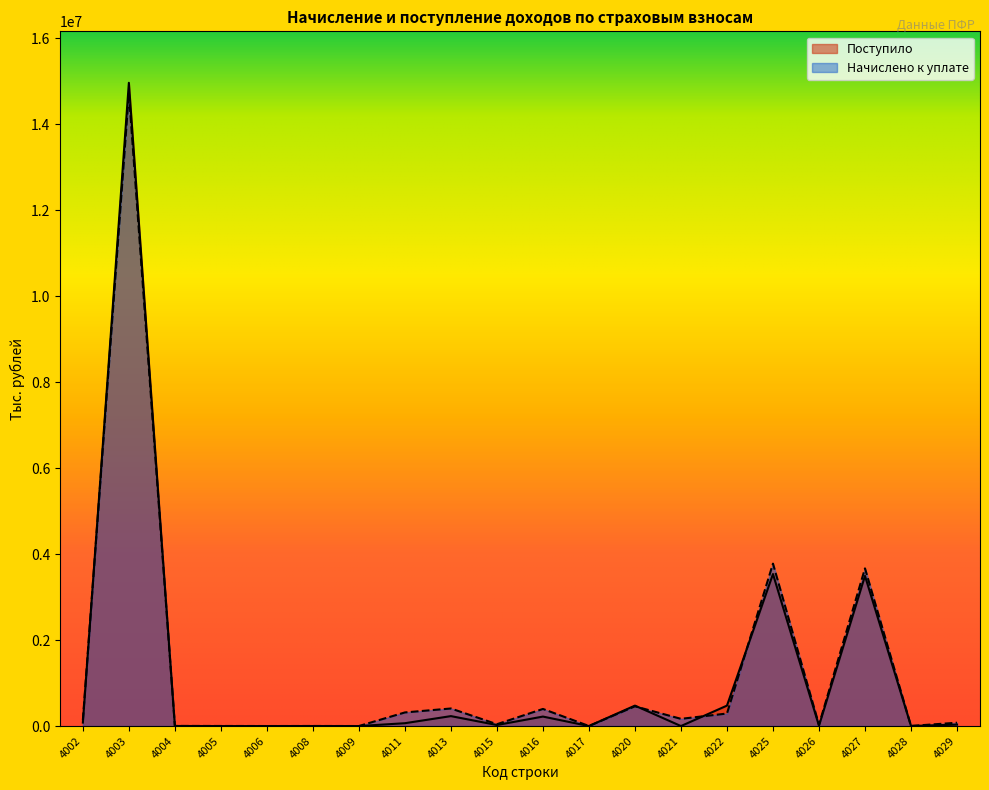

True or false: Начислено к уплате has a value of 52595 at 4026.

False